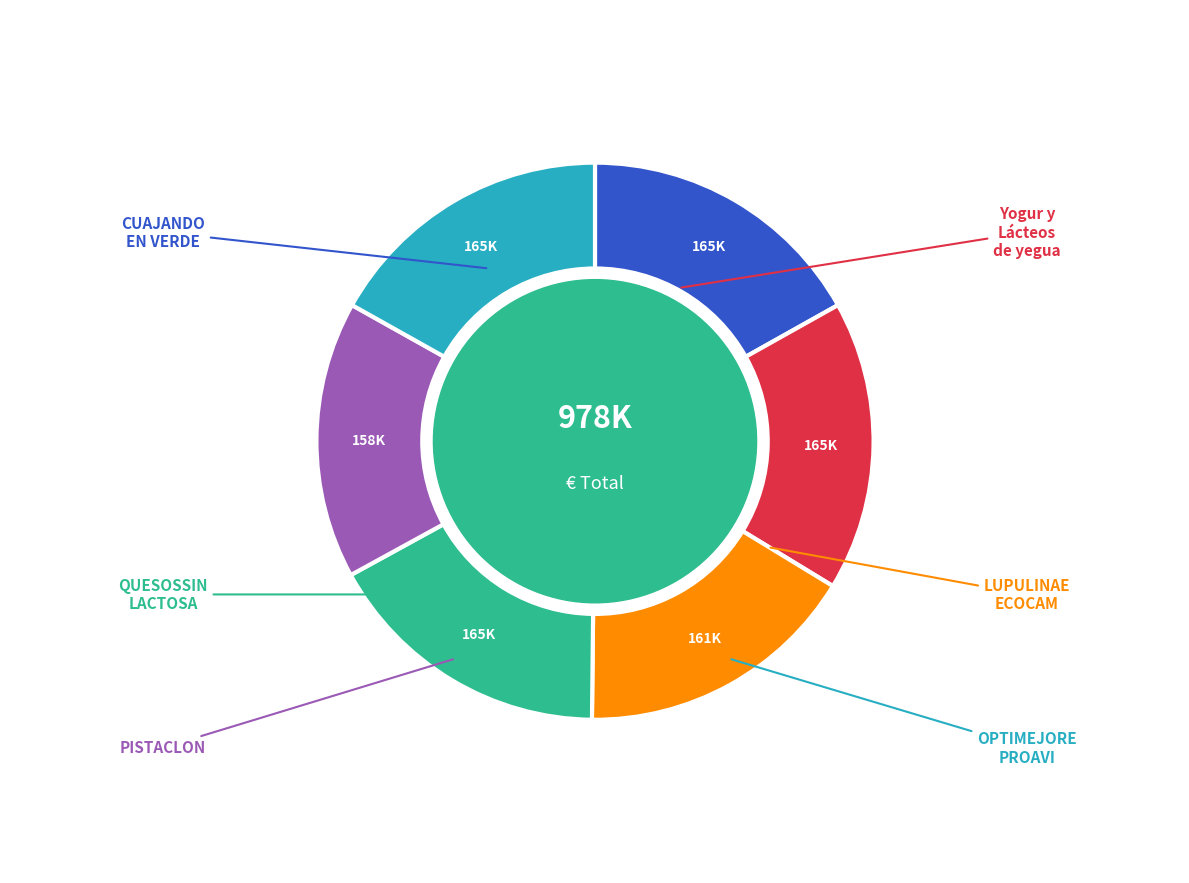

Does any single category account for the majority?

No